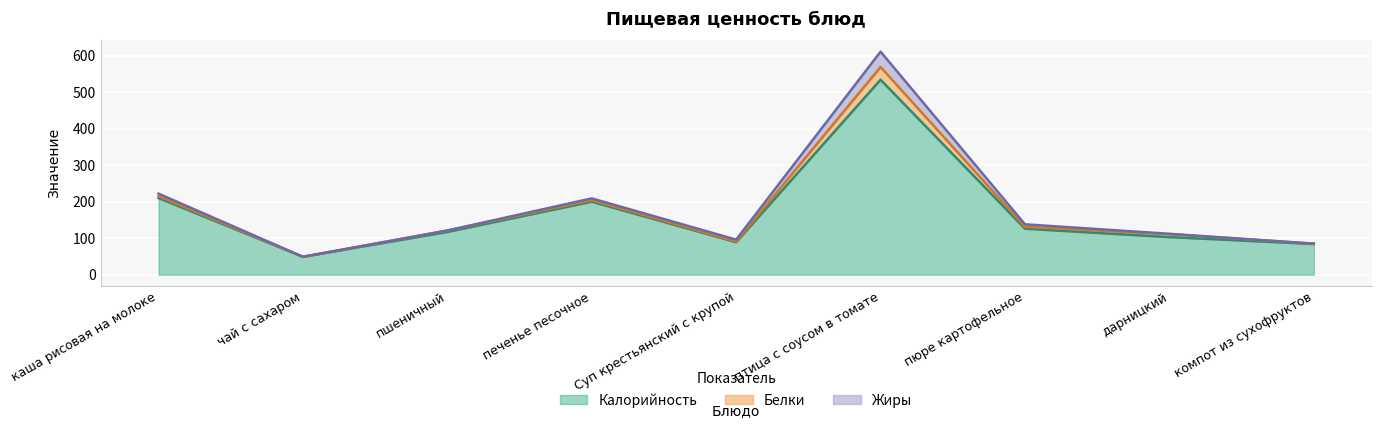

What is the label of the 7th point from the right?

пшеничный